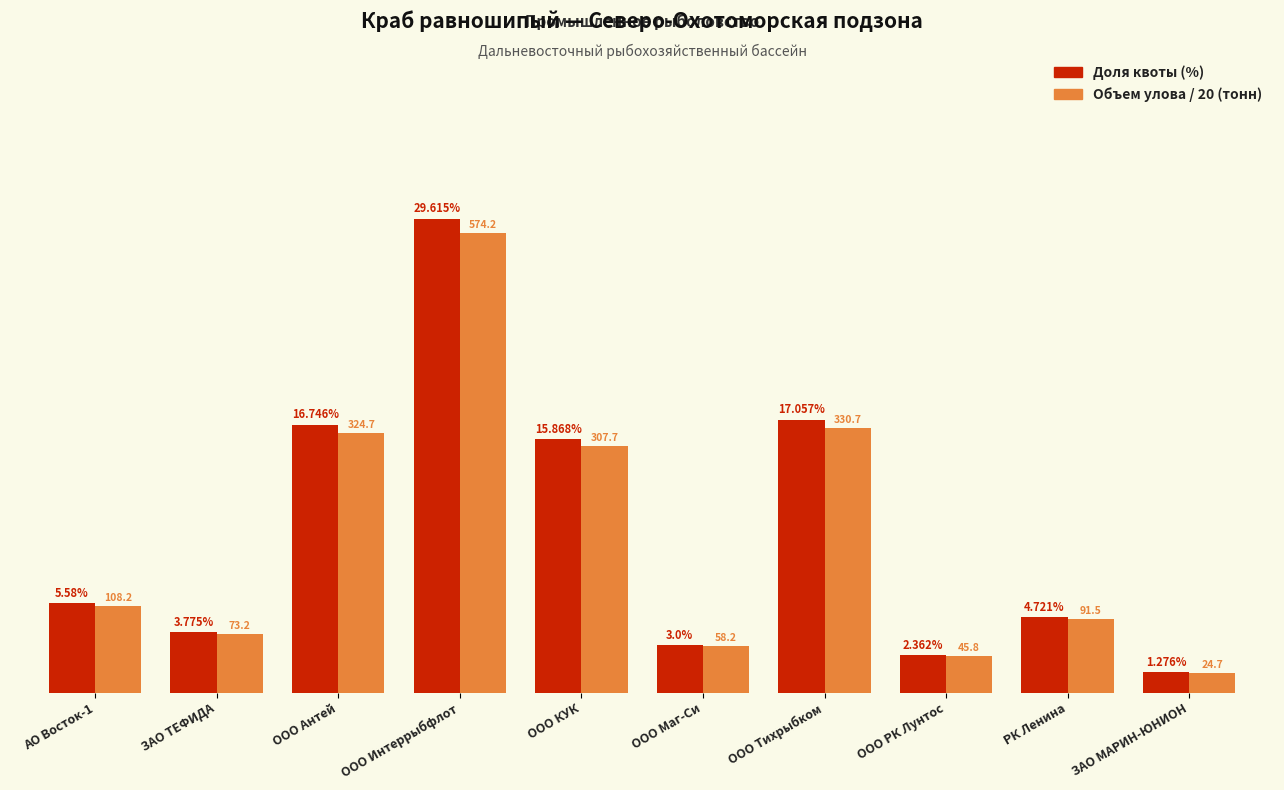

What is the label of the 8th bar from the right?

ООО Антей